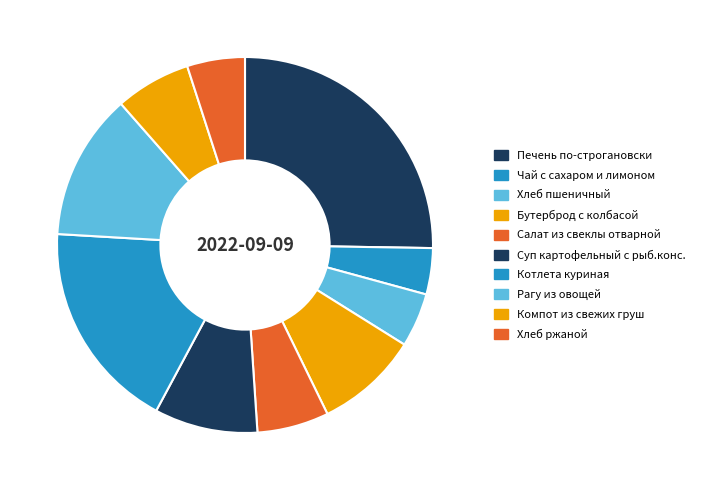

Approximately how many times larger is the value at Рагу из овощей compared to Салат из свеклы отварной?

2.0